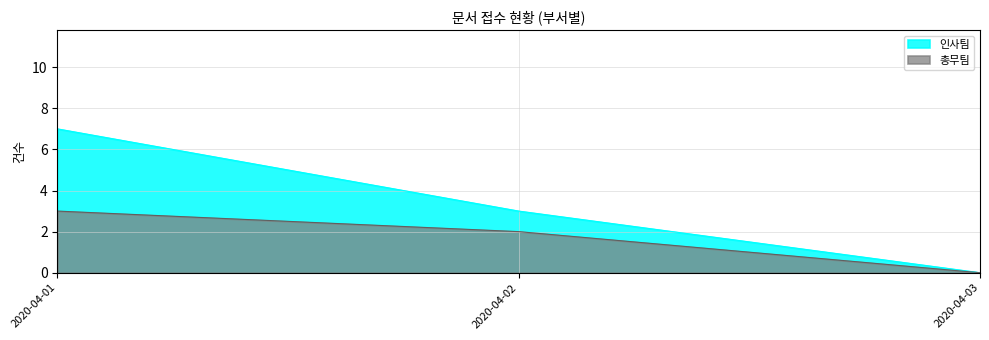

Rank the categories by 총무팀 value from highest to lowest.

2020-04-01, 2020-04-02, 2020-04-03